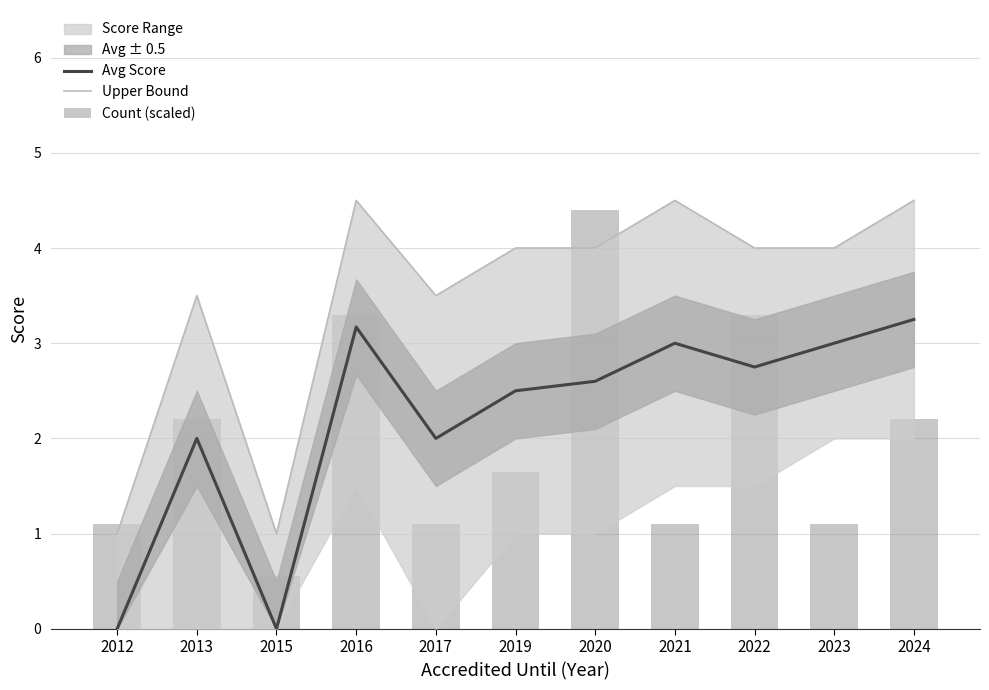

What is the value of the Upper Bound bar at the 10th from the left?

4.0